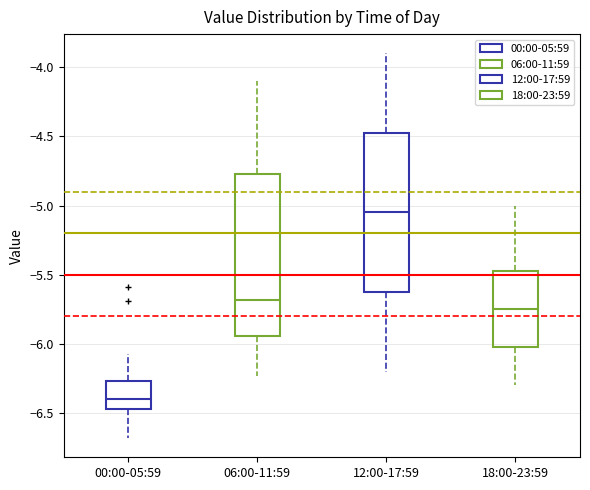

Reading left to right, read every box against the y-axis: the position of its median line, the range the box covers, and the ends of its whiskers. The values are not printed on the chart, so give them approximately, as read against the axis.

00:00-05:59: median -6.40, box -6.45 to -6.25, whiskers -6.70 to -6.05
06:00-11:59: median -5.70, box -5.95 to -4.75, whiskers -6.25 to -4.10
12:00-17:59: median -5.05, box -5.60 to -4.45, whiskers -6.20 to -3.90
18:00-23:59: median -5.75, box -6.00 to -5.45, whiskers -6.30 to -5.00